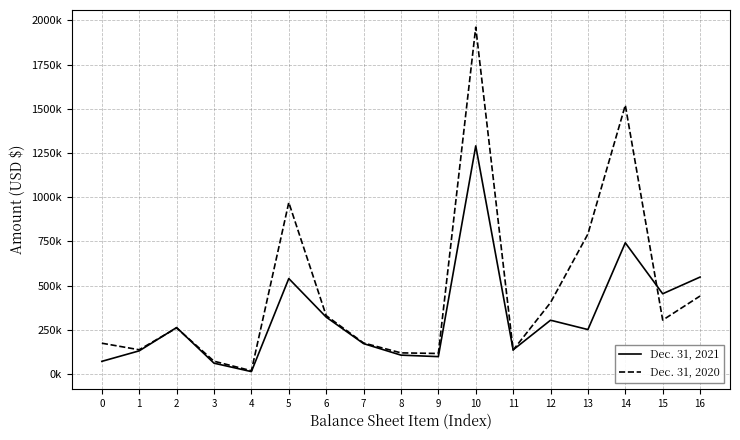

Does the chart display data point markers on the line(s)?

No